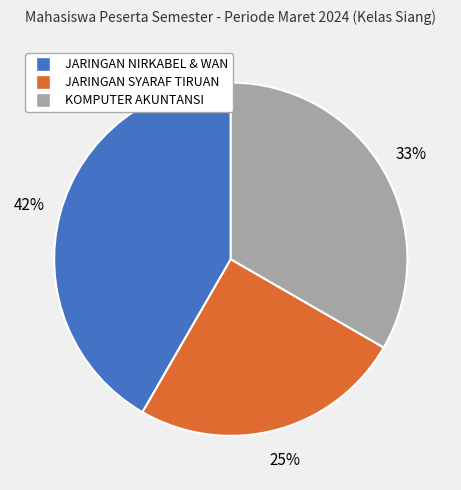

Count the number of slices in the pie.

3